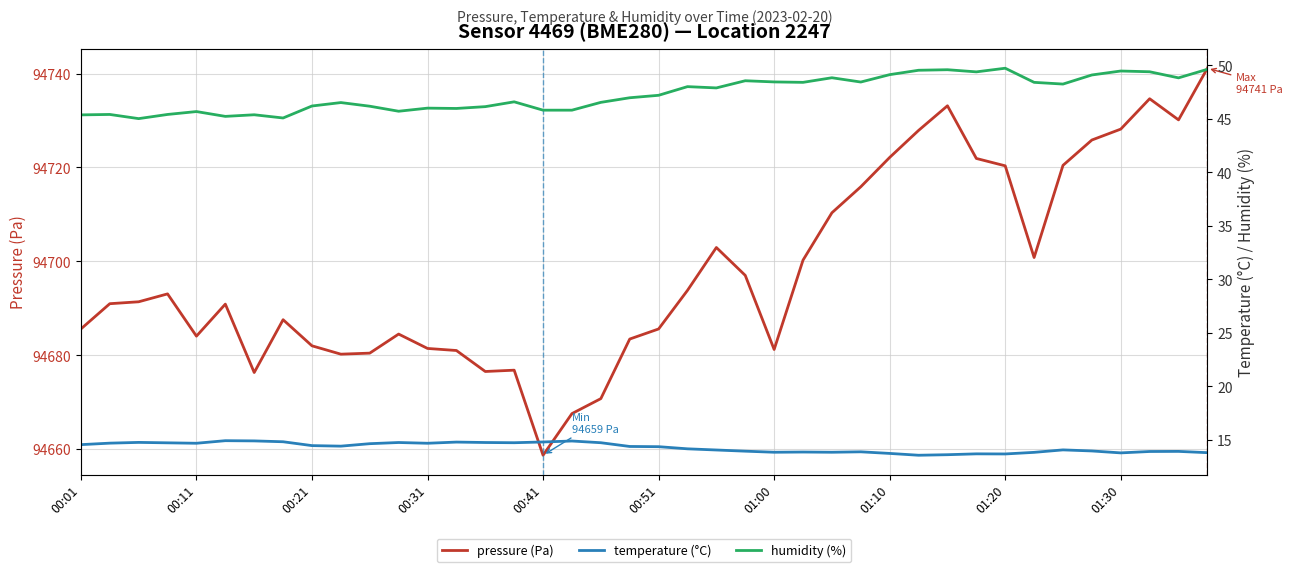

At which category is the sum across all series the highest?

39